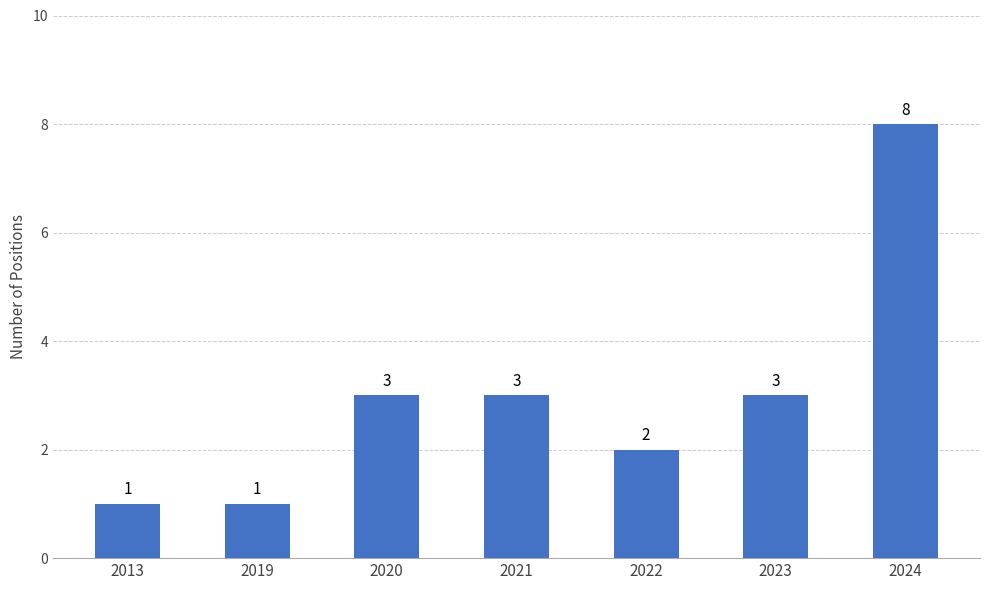

What is the change in value from 2019 to 2021?

+2